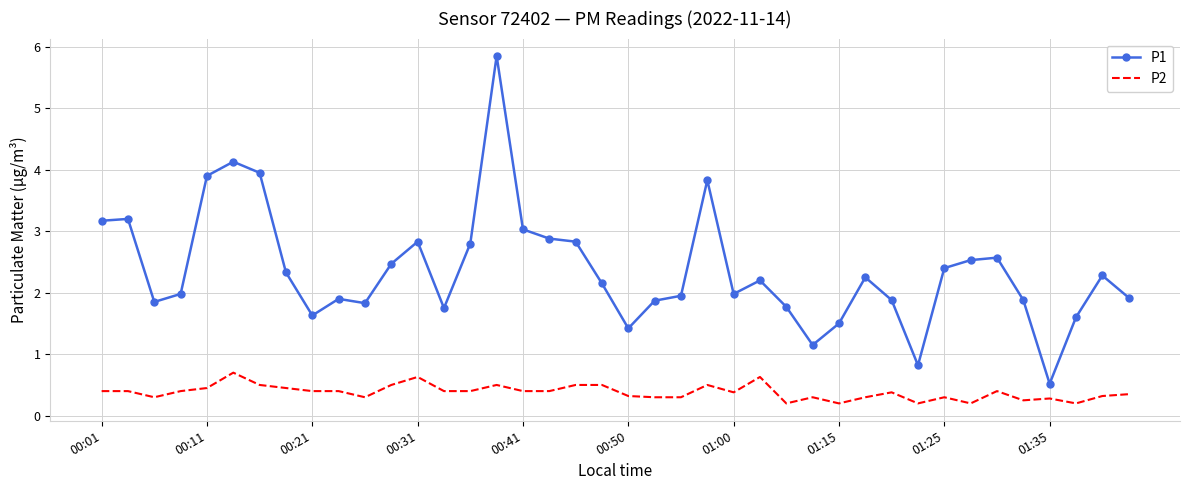

True or false: P2 and P1 intersect in this chart.

False